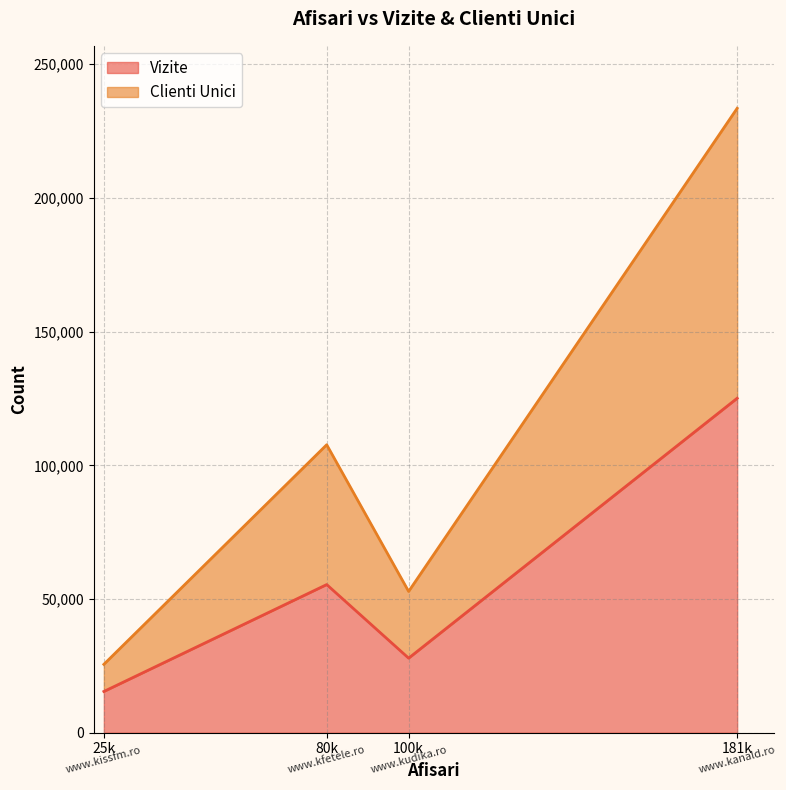

Rank the series by their maximum value, from highest to lowest.

Vizite, Clienti Unici